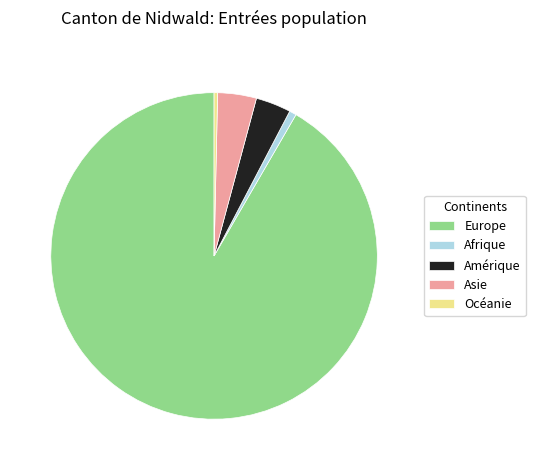

What is the ratio of the value at Asie to the value at Océanie?

11.0